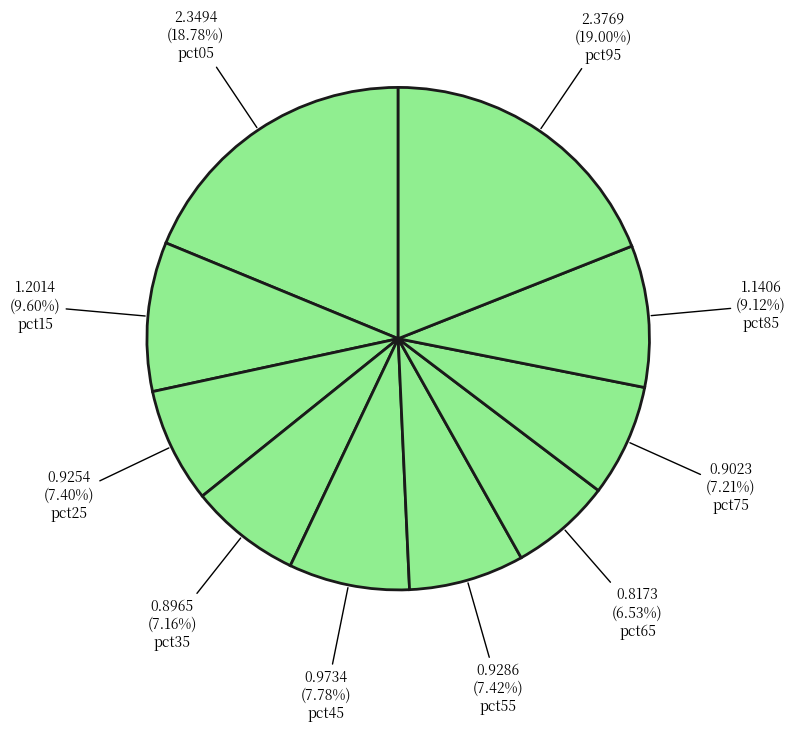

How many slices are in this pie chart?

10